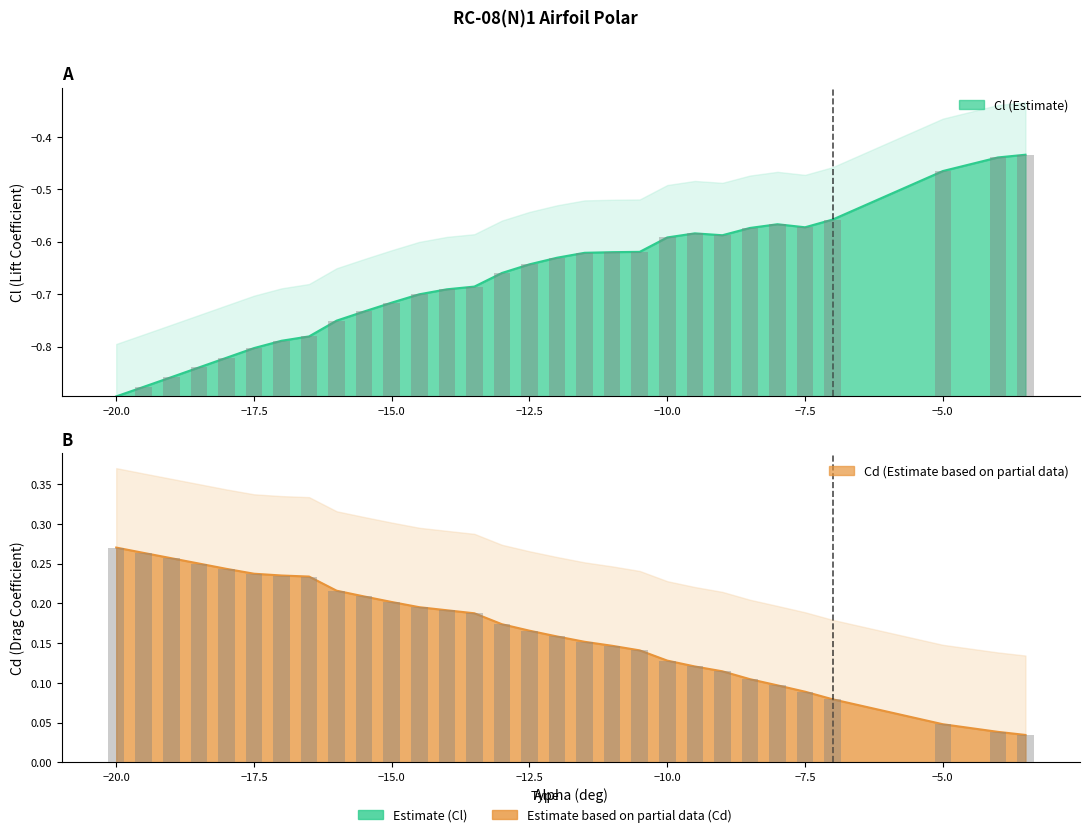

What is the value of the Cl bar at the 25th from the left?

-0.6